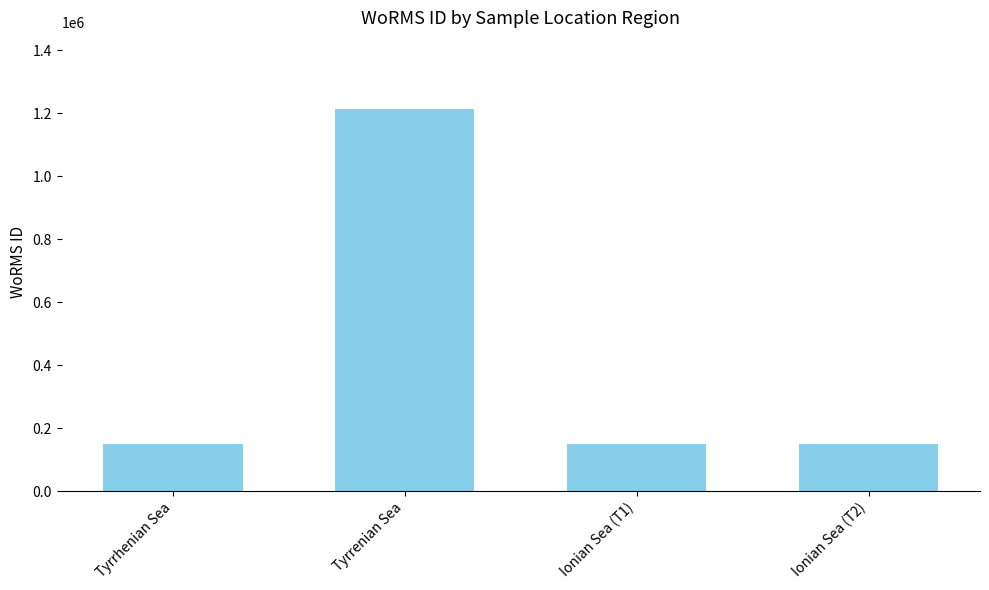

What is the ratio of the value at Tyrrenian Sea to the value at Ionian Sea (T1)?

8.2